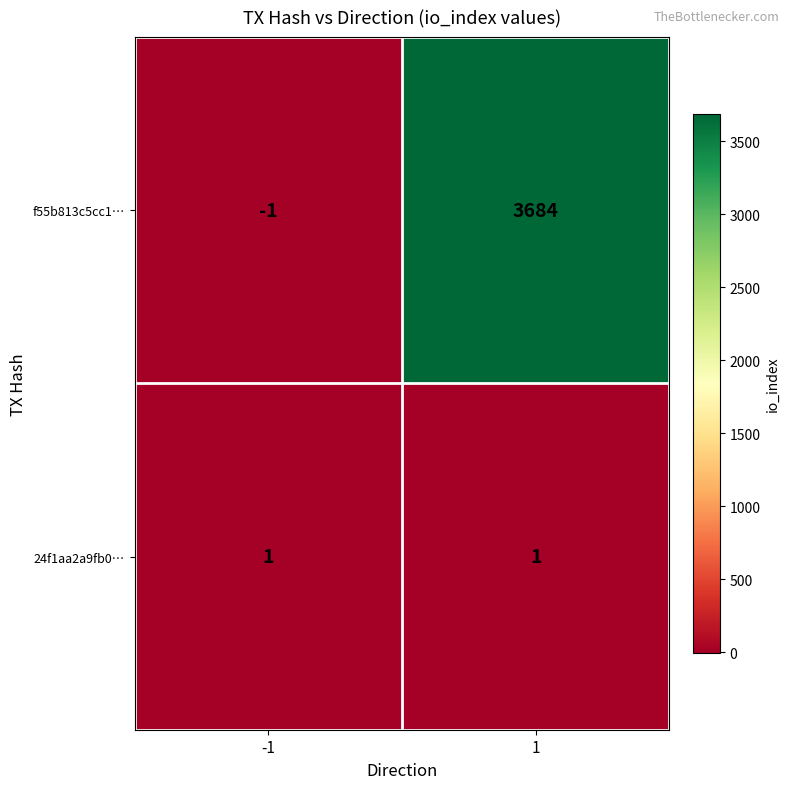

Reading left to right, what are all the values shown in this chart?

f55b813c5cc1…: -1	3684
24f1aa2a9fb0…: 1	1